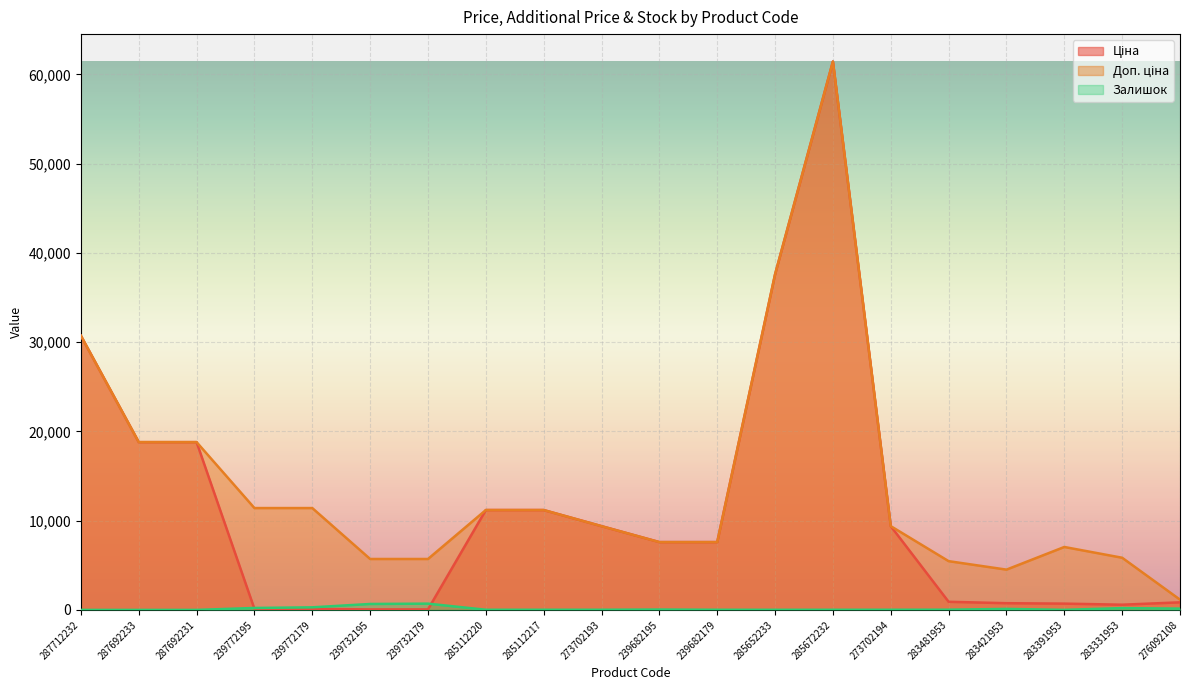

Where is Ціна nearest to the value 30745?

287712232